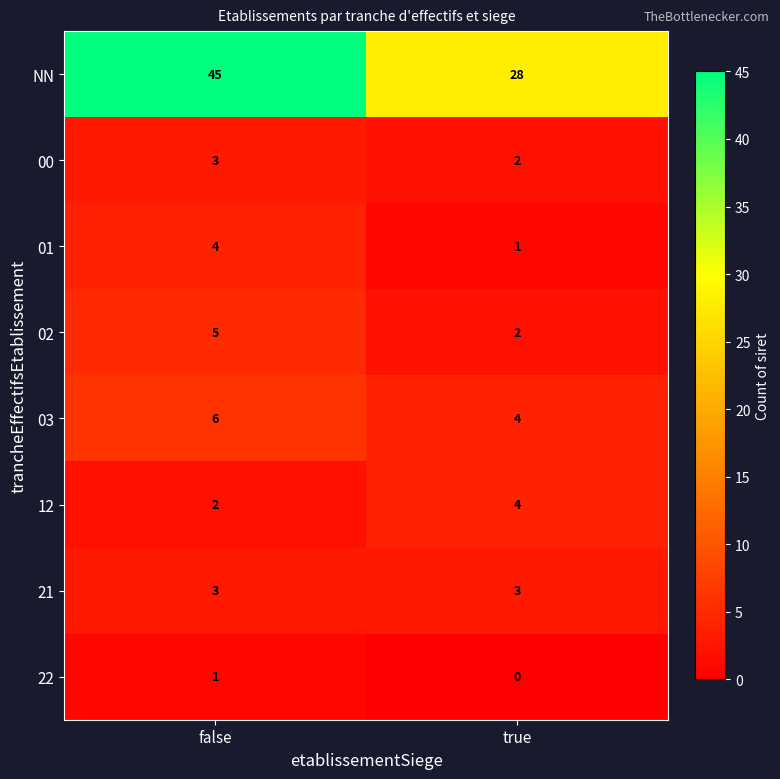

At which label does 03 reach its peak?

false